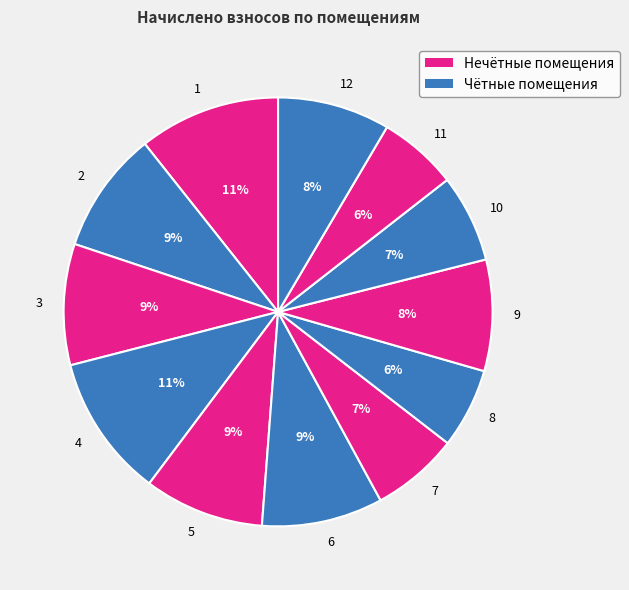

What percentage is the 5 slice, to the nearest percent?

9%